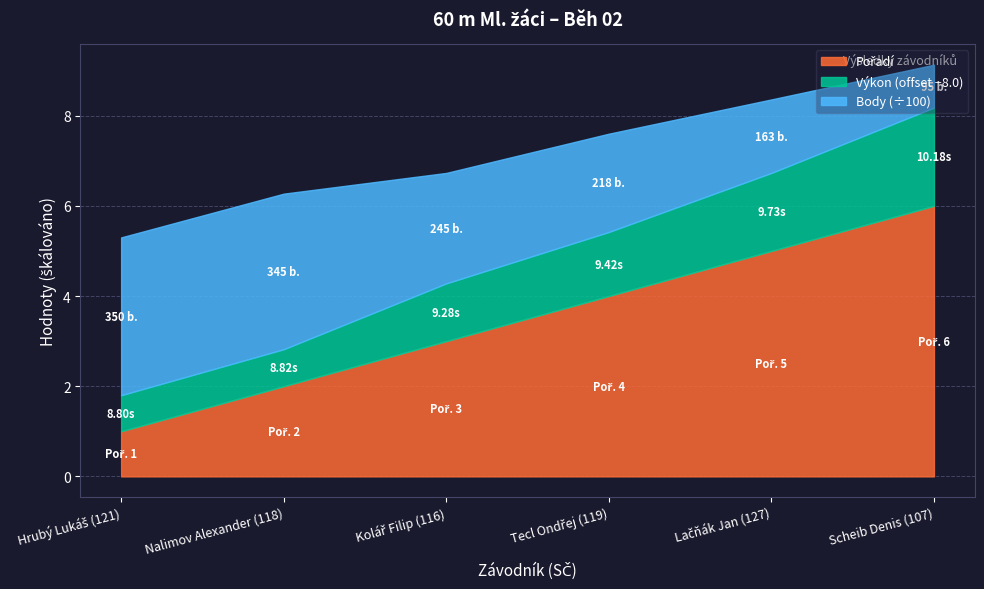

List the labels in order of Body value, smallest first.

Scheib Denis (107), Lačňák Jan (127), Tecl Ondřej (119), Kolář Filip (116), Nalimov Alexander (118), Hrubý Lukáš (121)